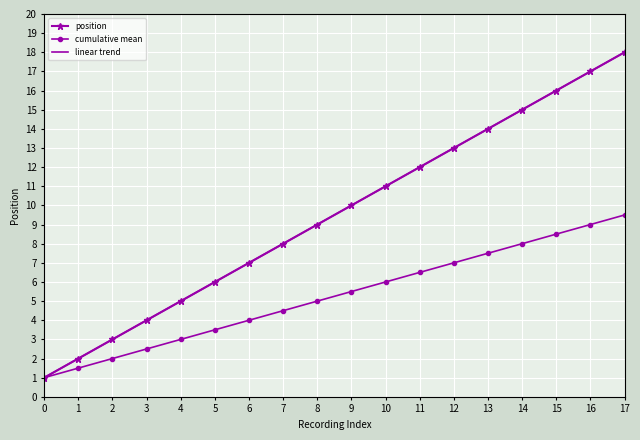

What is the sum of all linear trend values?

171.0